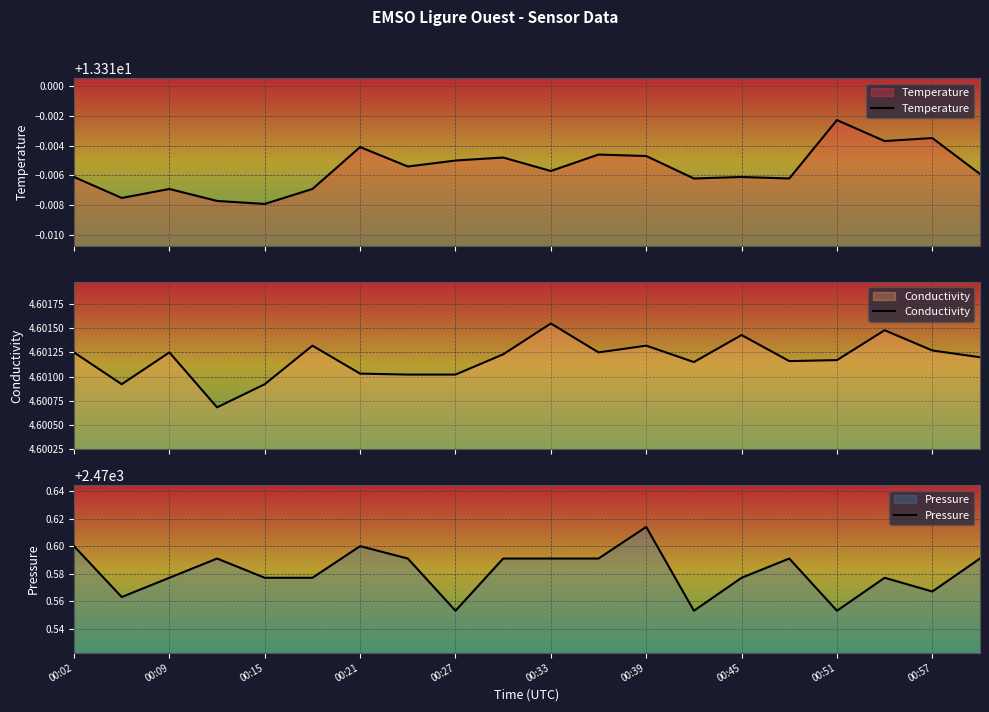

What is the label of the 13th point from the left?

00:39